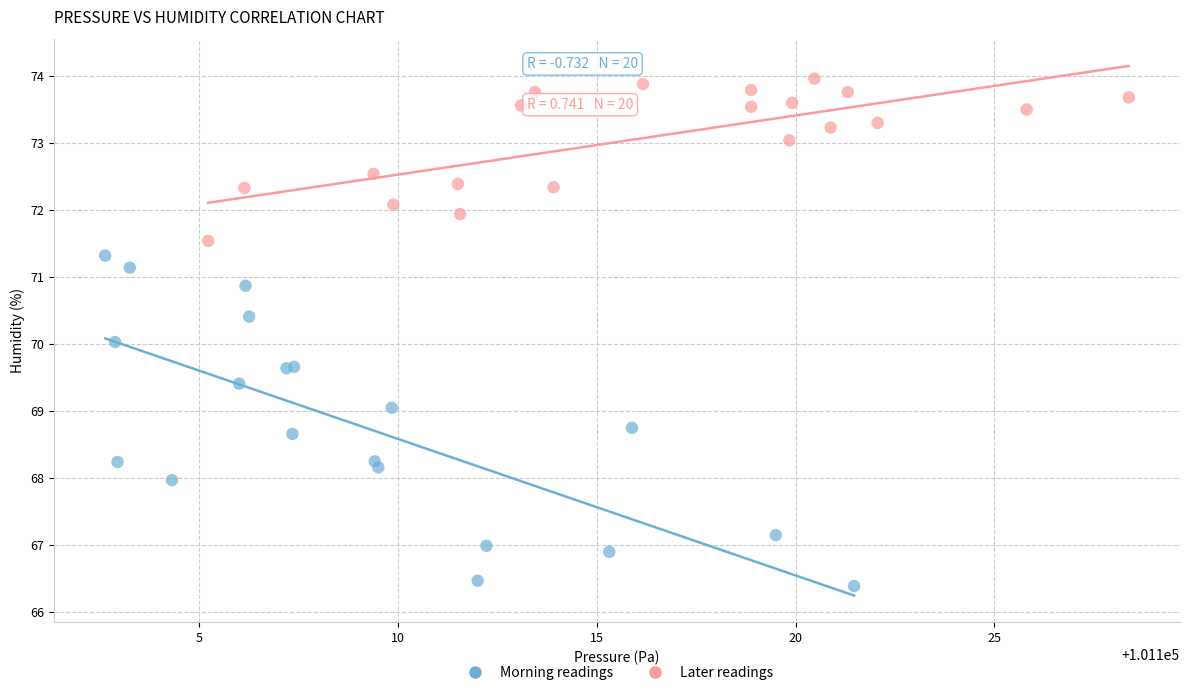

Which series reaches the minimum Y coordinate?

Morning readings